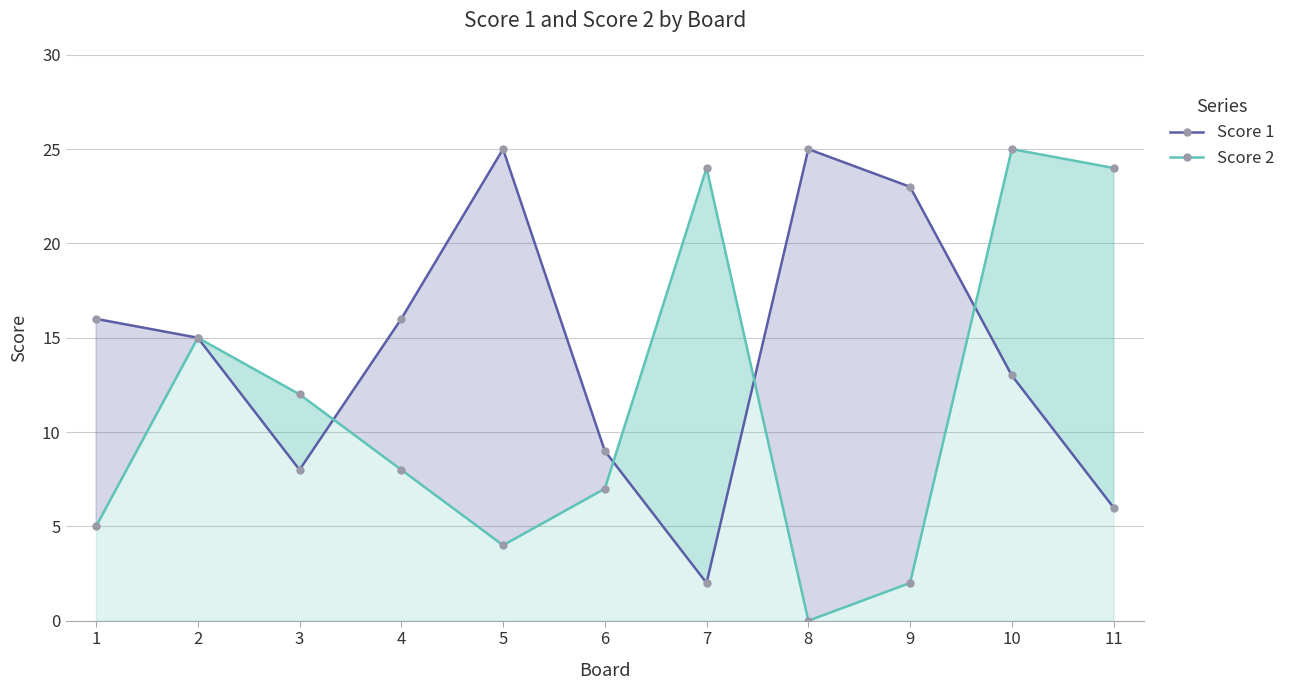

Reading left to right, list all the values displayed in this chart.

Score 1: 16	15	8	16	25	9	2	25	23	13	6
Score 2: 5	15	12	8	4	7	24	0	2	25	24